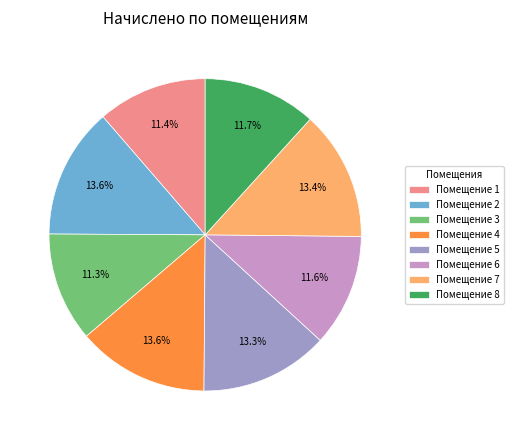

Is the sum of Помещение 4 and Помещение 8 greater than half?

No